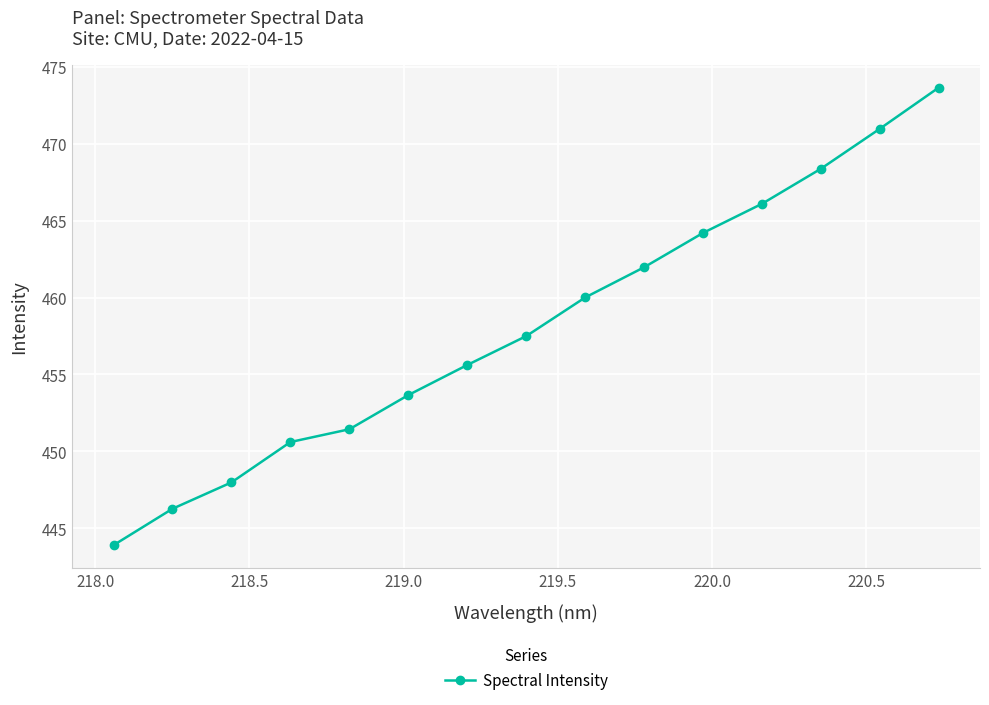

What is the value of the 12th point from the left?

466.1